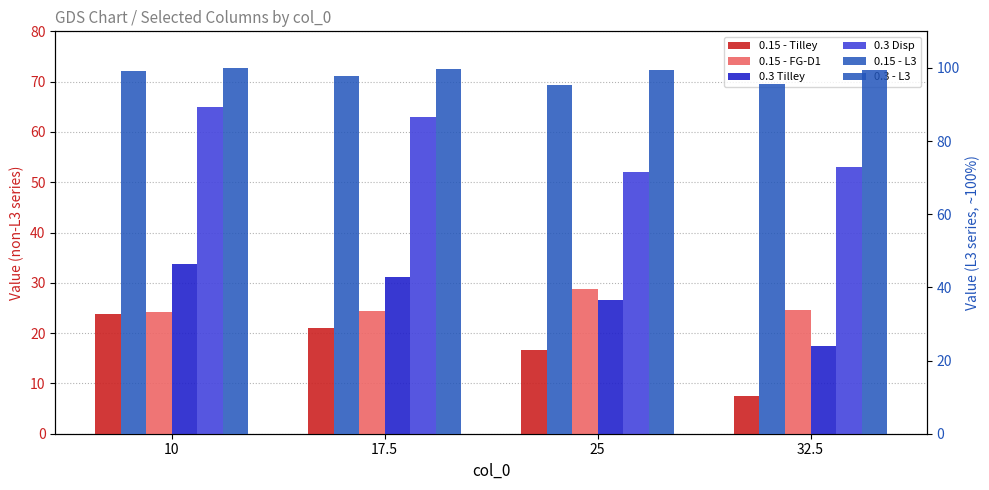

What are all the series names shown in the legend?

0.15 - Tilley, 0.15 - FG-D1, 0.3 Tilley, 0.3 Disp, 0.15 - L3, 0.3 - L3